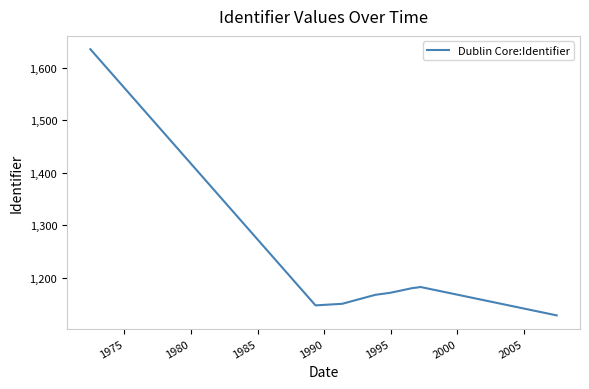

What is the greatest value displayed?

1635